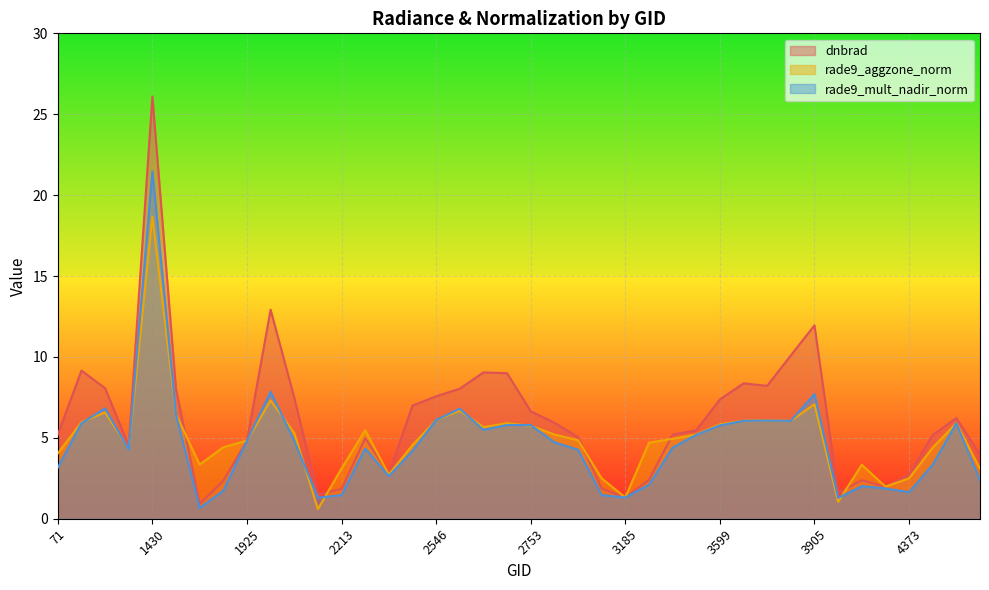

Reading right to left, list all the values displayed in this chart.

dnbrad: 5039=4.0	4868=6.2	4580=5.2	4373=2.7	4193=2.0	4157=2.4	4022=1.6	3905=12.0	3698=10.1	3662=8.2	3635=8.4	3599=7.4	3545=5.5	3500=5.2	3446=2.4	3185=1.3	3005=1.9	2924=5.0	2834=5.9	2753=6.6	2690=9.0	2636=9.0	2600=8.0	2546=7.6	2510=7.0	2348=2.8	2249=5.0	2213=1.8	2123=1.5	2051=7.5	1988=12.9	1925=4.8	1808=2.3	1790=0.9	1511=8.0	1430=26.1	413=4.5	377=8.1	125=9.2	71=5.2
rade9_aggzone_norm: 5039=3.1	4868=5.9	4580=4.4	4373=2.5	4193=2.0	4157=3.3	4022=1.0	3905=7.1	3698=6.1	3662=6.1	3635=6.1	3599=5.8	3545=5.2	3500=4.9	3446=4.7	3185=1.3	3005=2.5	2924=4.9	2834=5.2	2753=5.7	2690=5.9	2636=5.7	2600=6.7	2546=6.1	2510=4.6	2348=2.7	2249=5.5	2213=3.1	2123=0.6	2051=5.3	1988=7.3	1925=4.8	1808=4.4	1790=3.4	1511=6.5	1430=18.7	413=4.3	377=6.6	125=6.0	71=4.0
rade9_mult_nadir_norm: 5039=2.4	4868=5.9	4580=3.3	4373=1.6	4193=1.9	4157=2.0	4022=1.3	3905=7.7	3698=6.0	3662=6.1	3635=6.1	3599=5.8	3545=5.2	3500=4.4	3446=2.1	3185=1.3	3005=1.5	2924=4.3	2834=4.7	2753=5.8	2690=5.8	2636=5.5	2600=6.8	2546=6.1	2510=4.2	2348=2.6	2249=4.3	2213=1.5	2123=1.3	2051=4.8	1988=7.8	1925=4.8	1808=1.7	1790=0.7	1511=6.4	1430=21.5	413=4.3	377=6.8	125=5.9	71=3.2